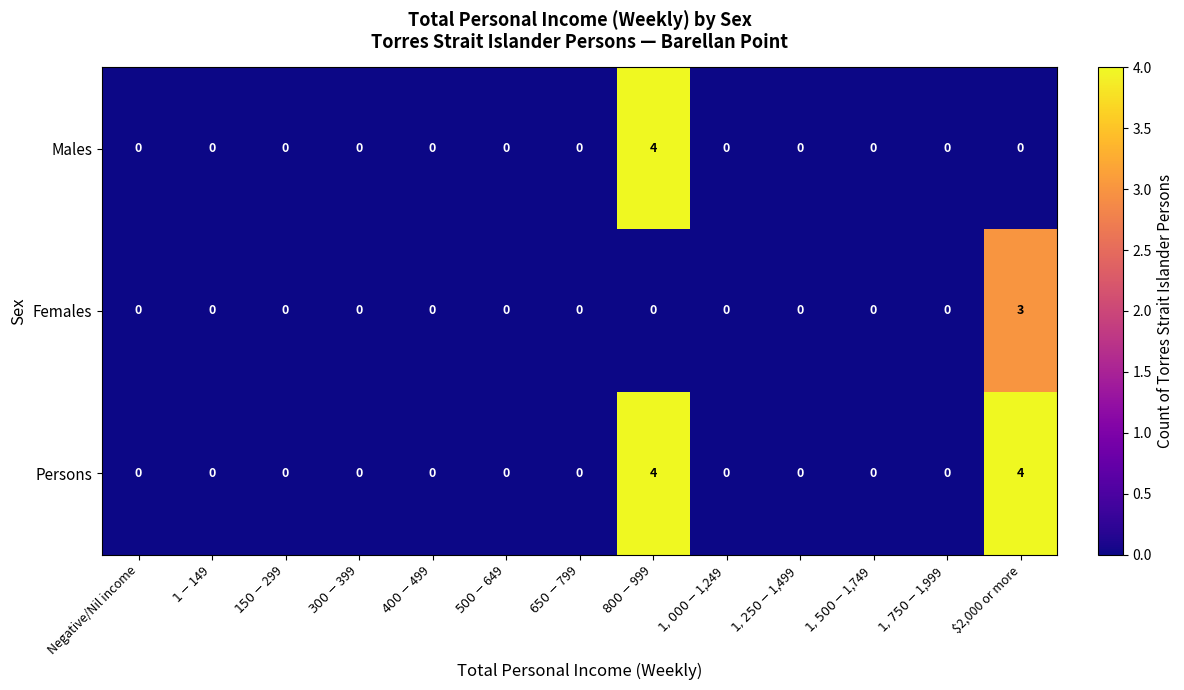

How many Persons values are between 0 and 1?

11